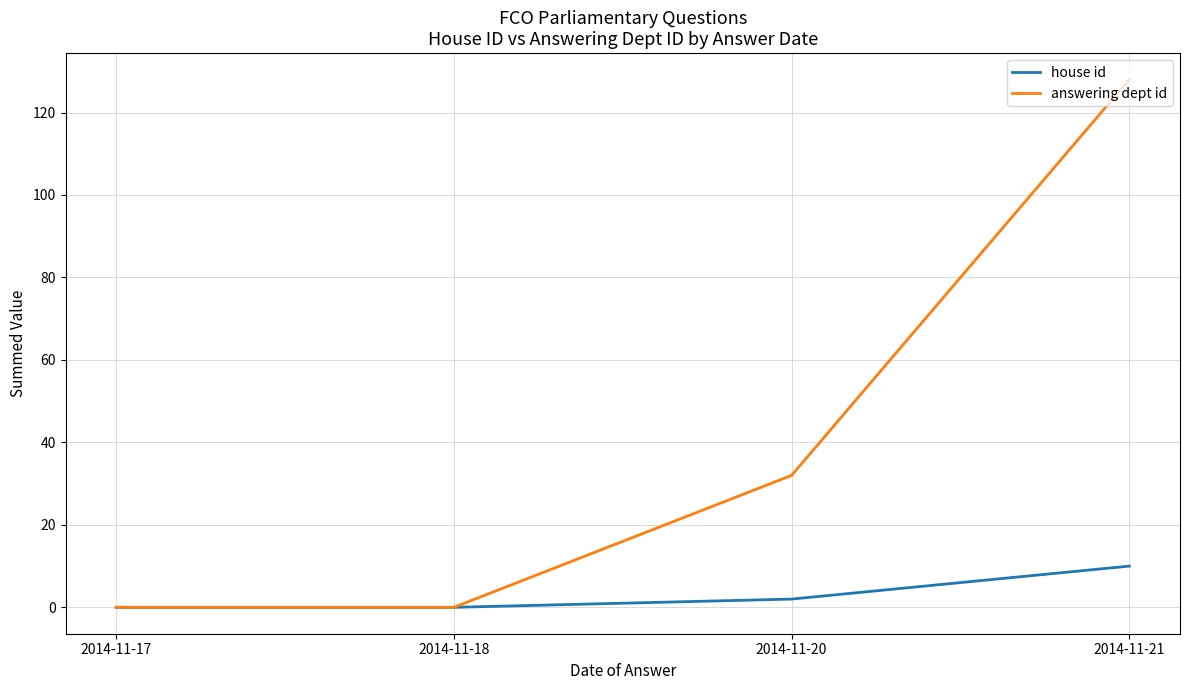

Rank the series by their average value, from lowest to highest.

house id, answering dept id